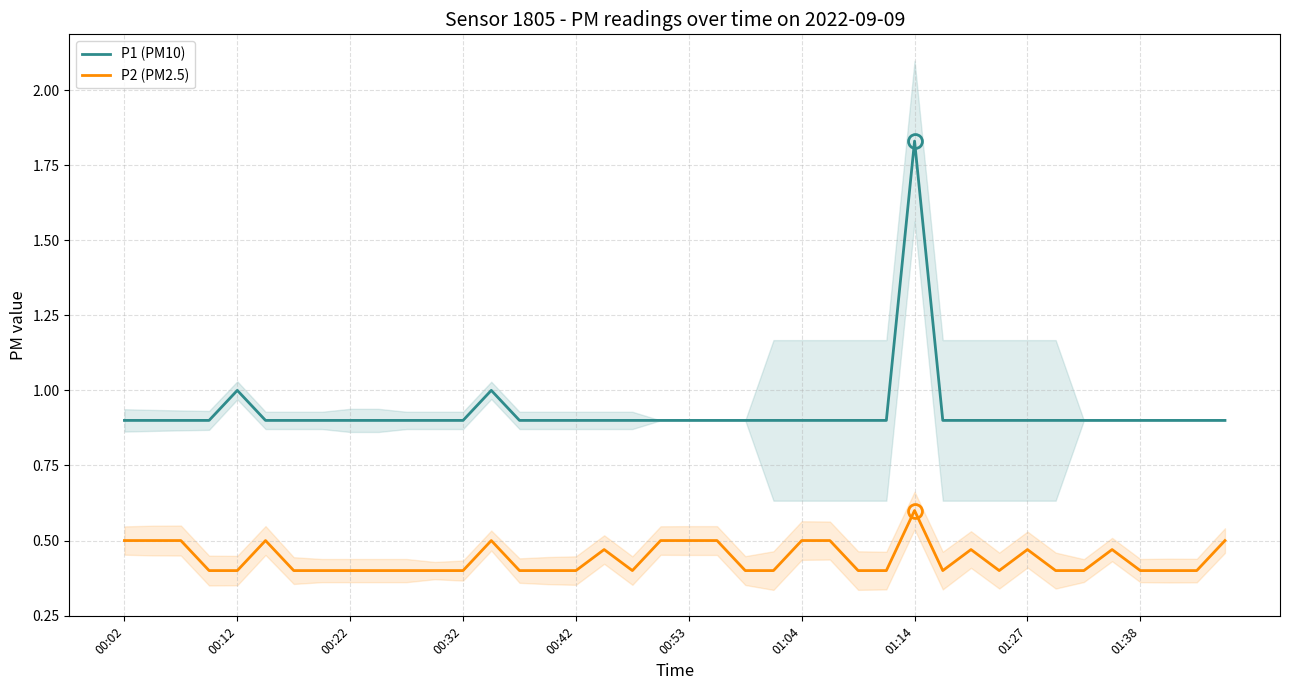

How many lines are shown in the chart?

2